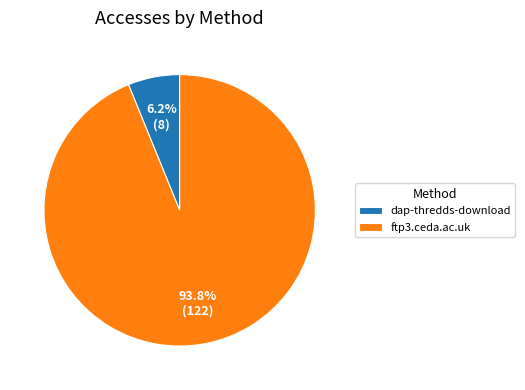

True or false: ftp3.ceda.ac.uk accounts for 82% of the total.

False